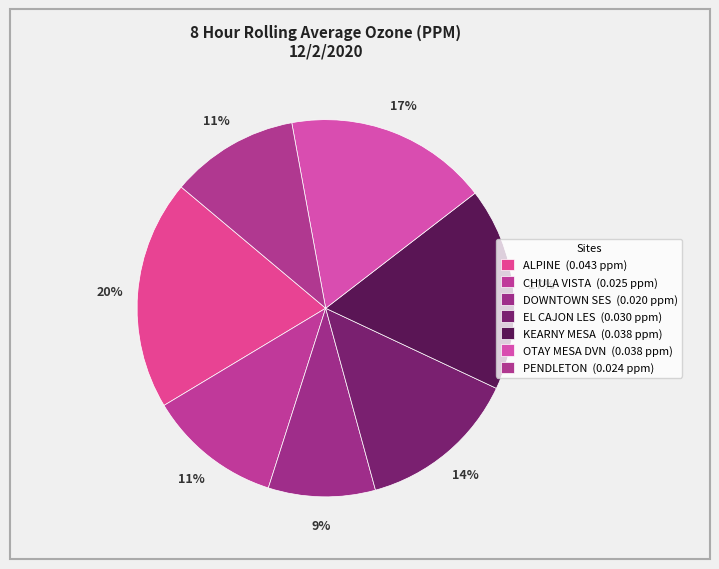

Which slice is the largest?

ALPINE